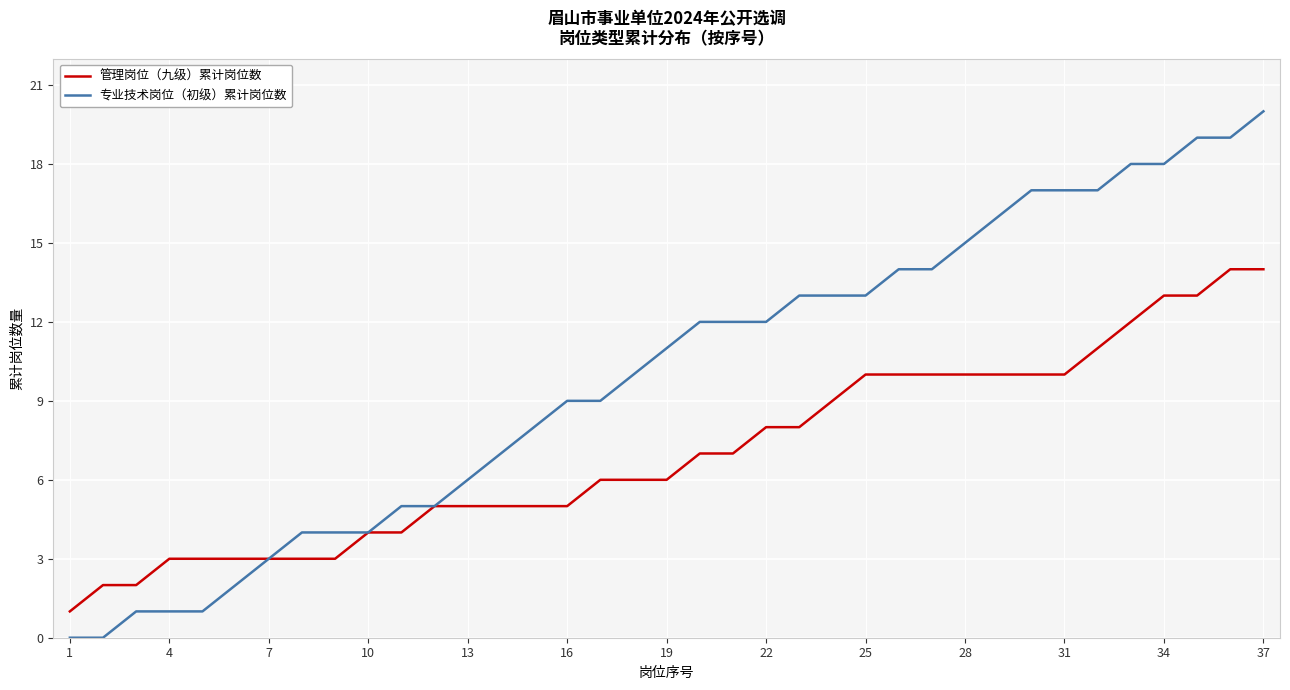

What is the average value of the 专业技术岗位（初级）累计岗位数 series?

10